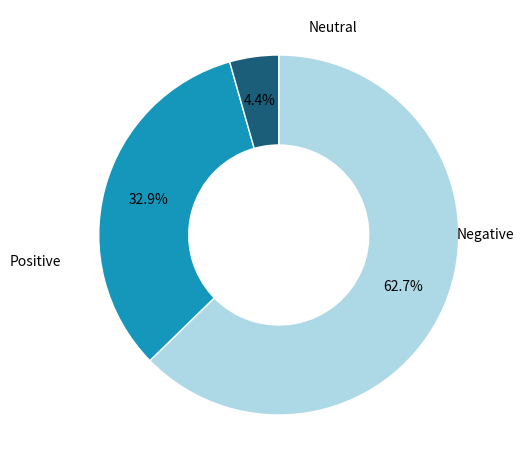

Does any single category account for the majority?

Yes